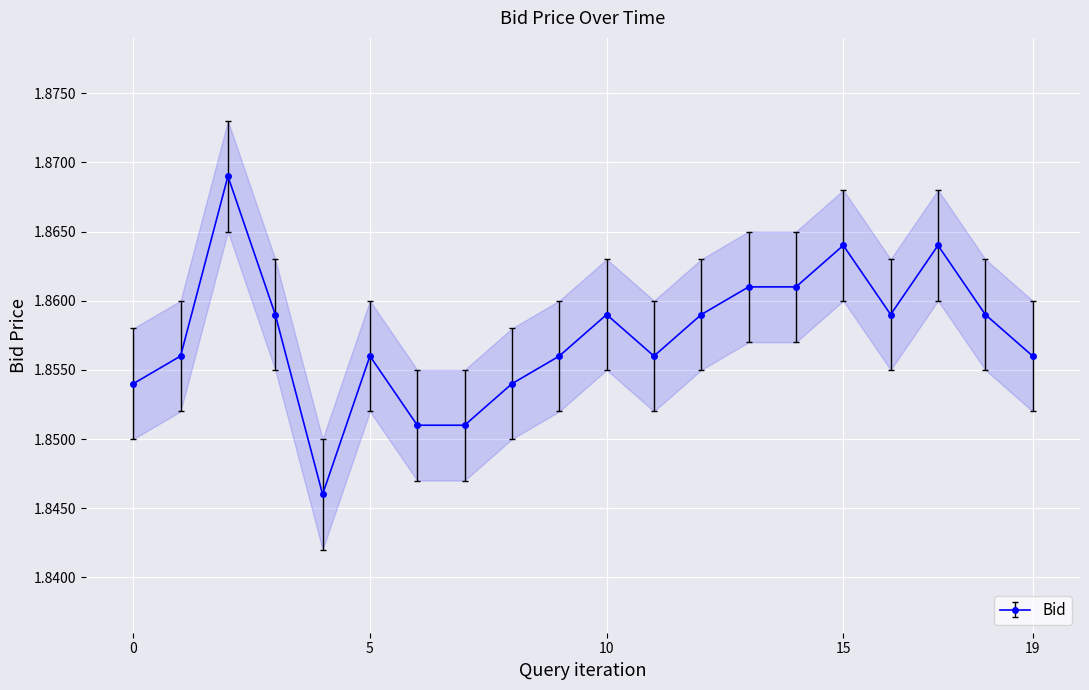

True or false: Bid has more than 0 interior local peaks.

True